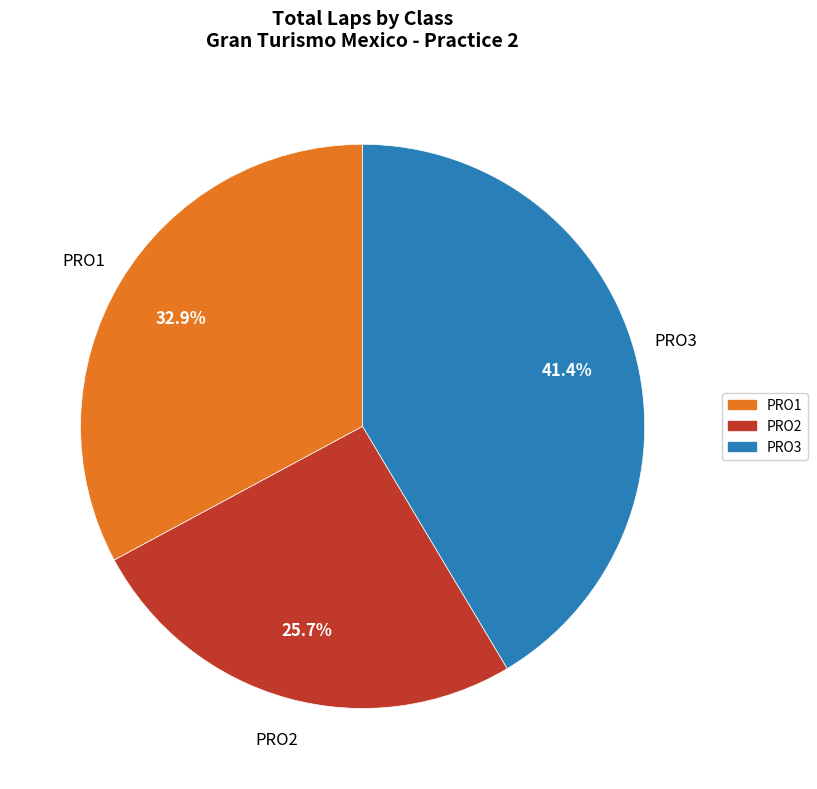

Count the number of slices in the pie.

3